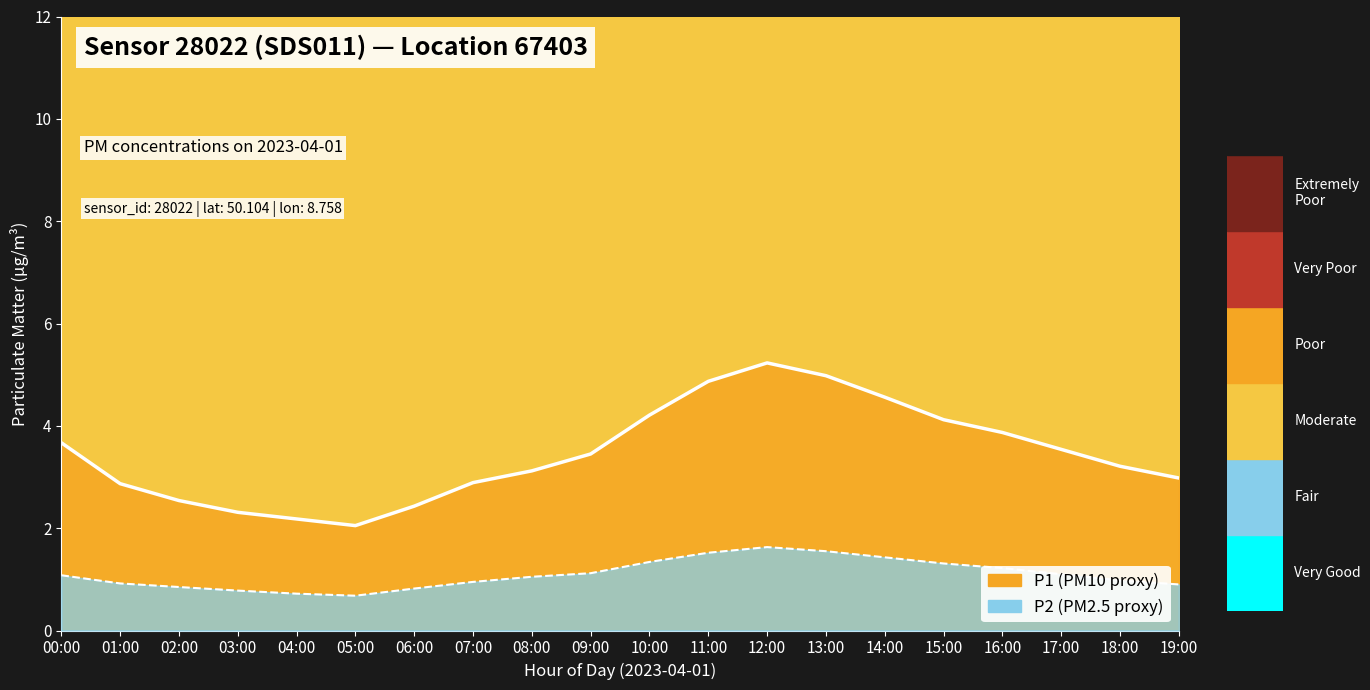

The value of P1 at 03:00 is 3.6. True or false?

False